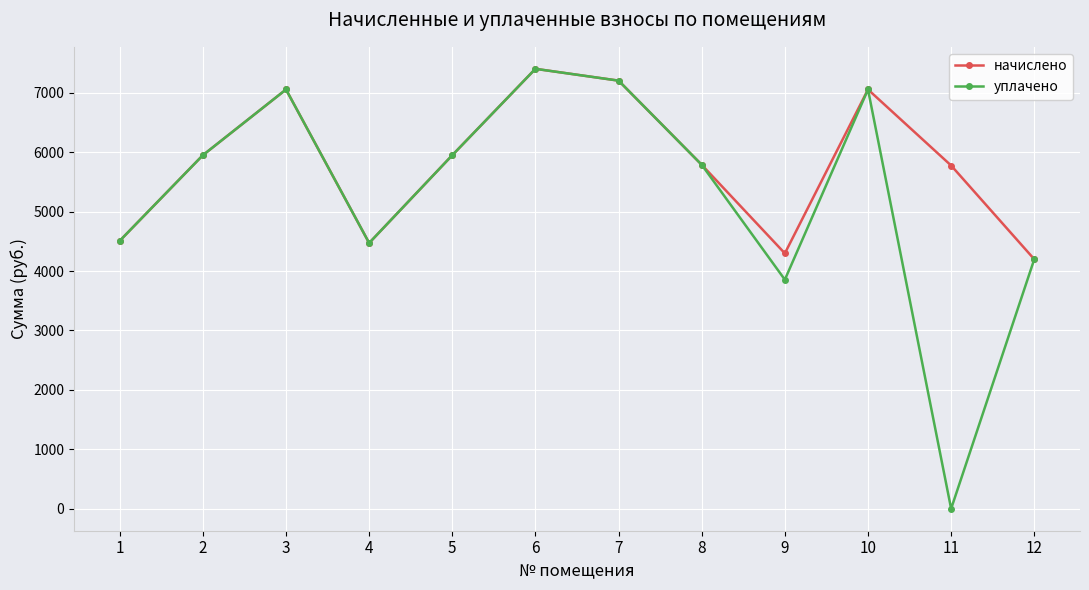

In начислено, how many points are higher than both neighbors (excluding endpoints)?

3